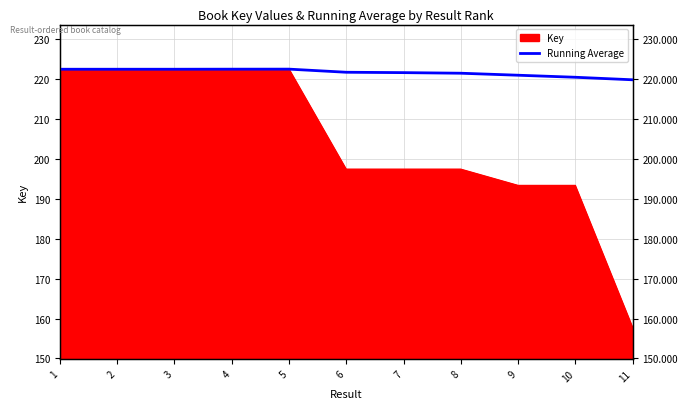

Read the value at 10.

220.4